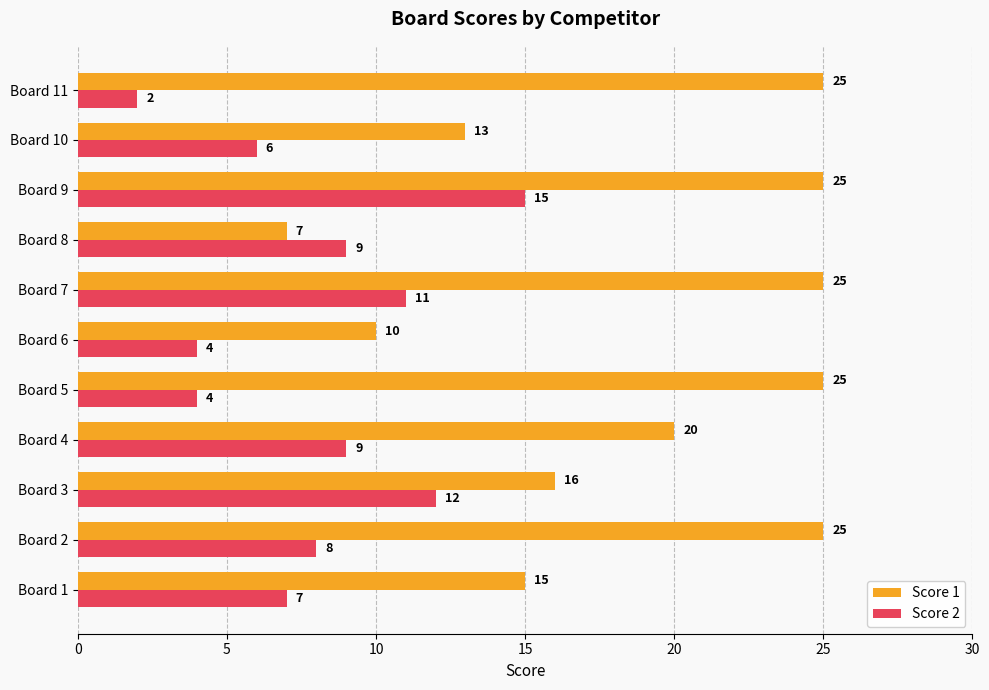

What is the greatest value displayed?

25